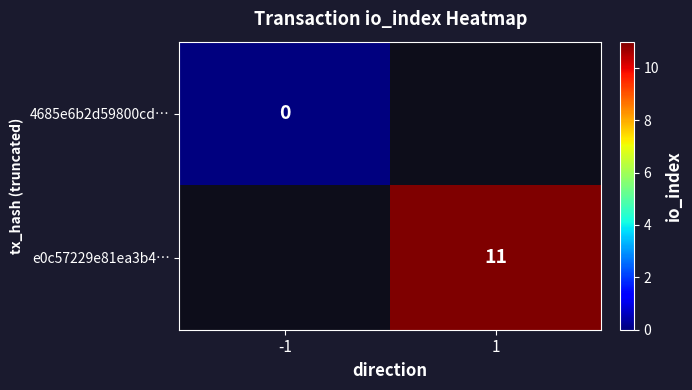

Is it true that e0c57229e81ea3b4… equals 6 at 1?

False